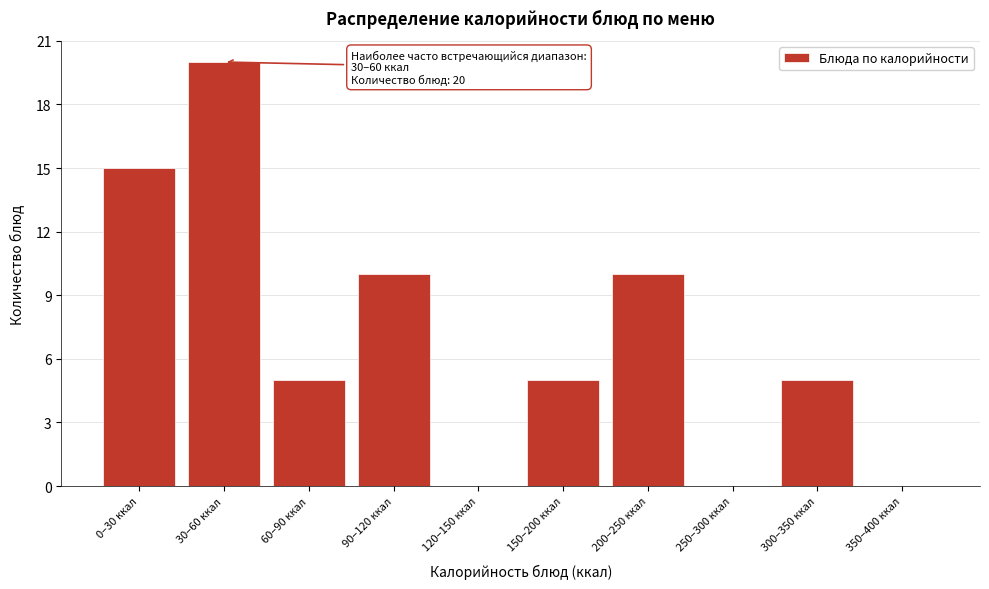

Reading right to left, transcribe all the data shown in this chart.

350–400 ккал=0	300–350 ккал=5	250–300 ккал=0	200–250 ккал=10	150–200 ккал=5	120–150 ккал=0	90–120 ккал=10	60–90 ккал=5	30–60 ккал=20	0–30 ккал=15